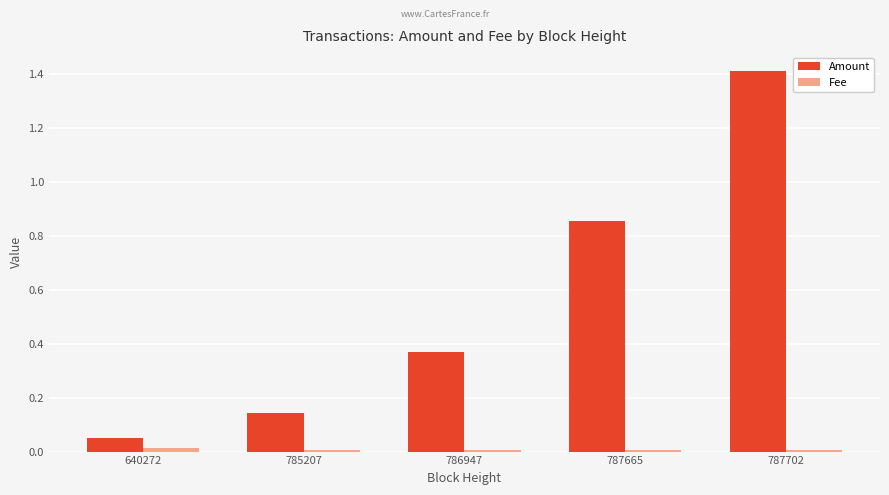

The Amount series shows 0.4 at 787702. True or false?

False